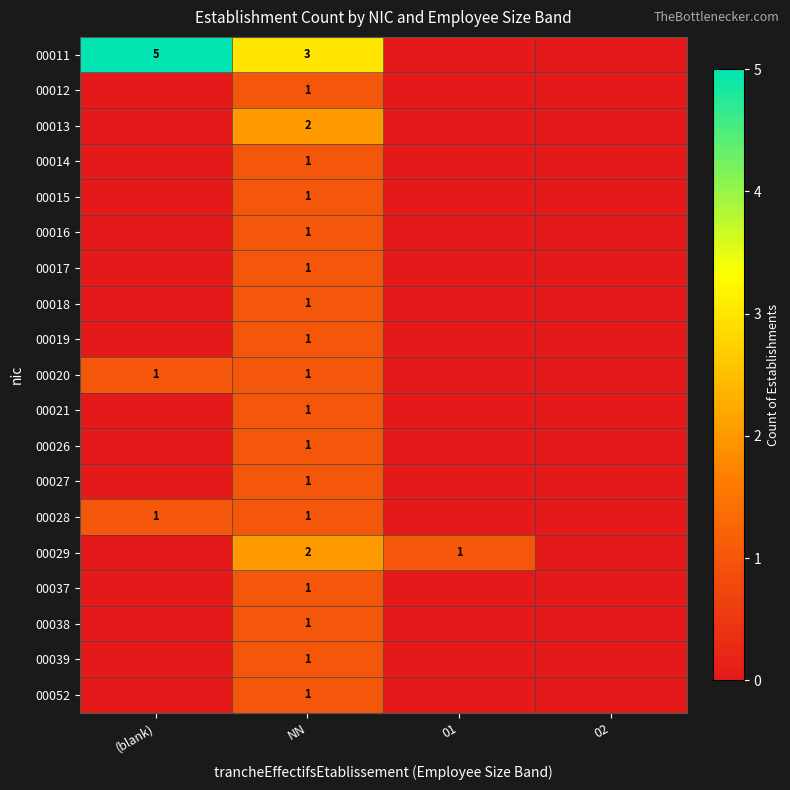

Is it true that 00015 equals 2 at NN?

False